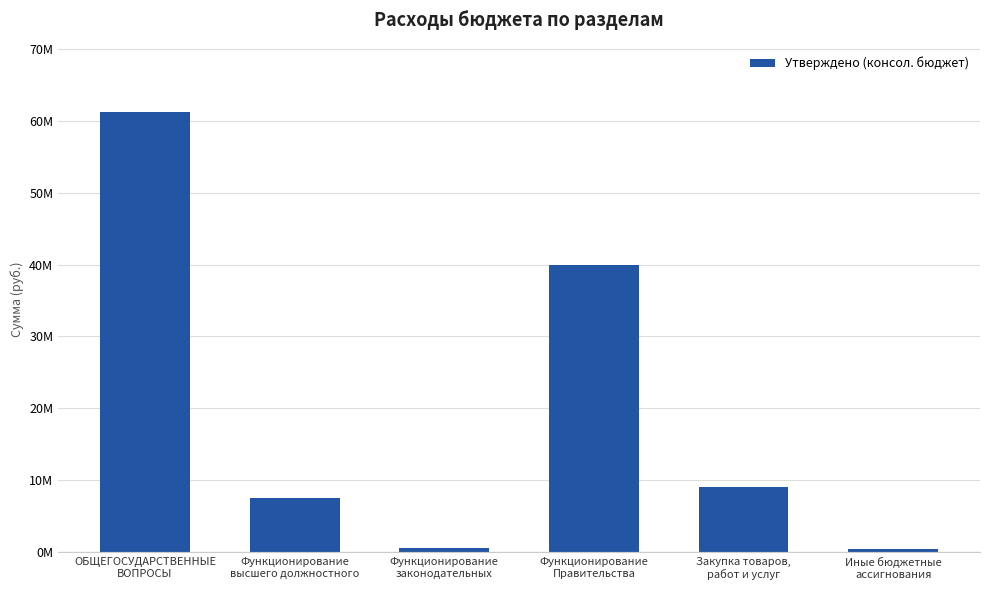

Are the bars horizontal?

No